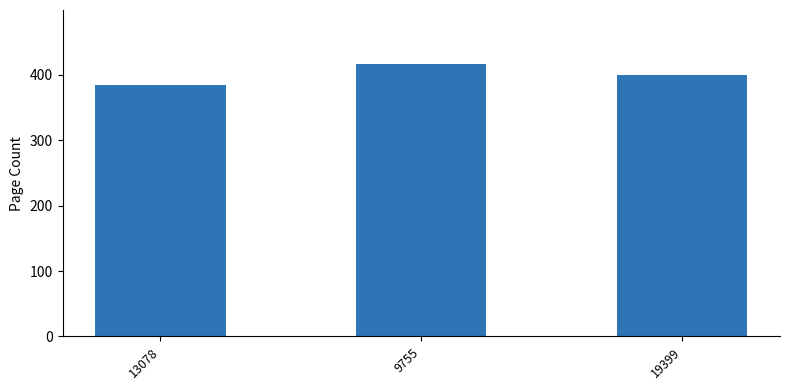

Which has a higher value, 13078 or 9755?

9755